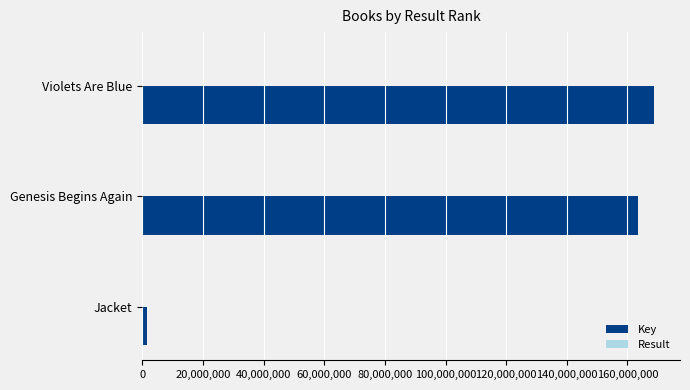

What is the greatest value displayed?

168873401